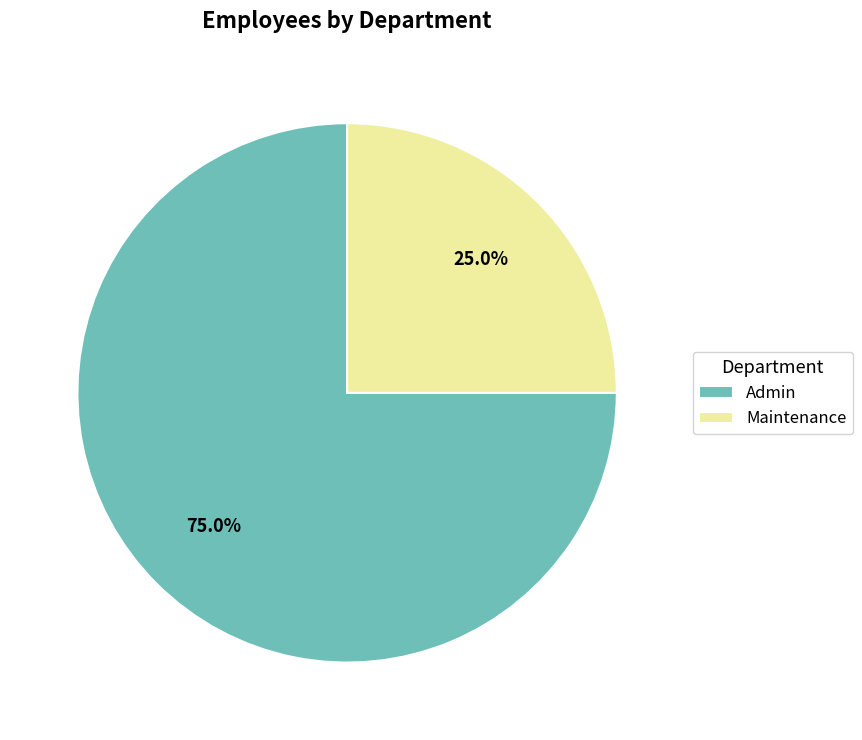

Rank the categories by value from highest to lowest.

Admin, Maintenance